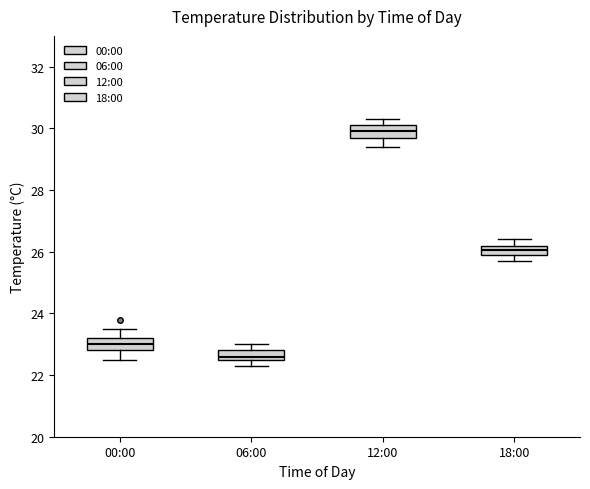

Reading left to right, transcribe this box plot: for each box, give where its median line is, the range the box spans, and where its two whiskers end, as read against the y-axis. The values are not printed on the chart, so give them approximately, as read against the axis.

00:00: median 23.0, box 22.8 to 23.2, whiskers 22.6 to 23.6
06:00: median 22.6 (just above the box's lower edge), box 22.6 to 22.8, whiskers 22.4 to 23.0
12:00: median 30.0, box 29.8 to 30.2, whiskers 29.4 to 30.4
18:00: median 26.0 (inside the box), box 26.0 to 26.2, whiskers 25.8 to 26.4